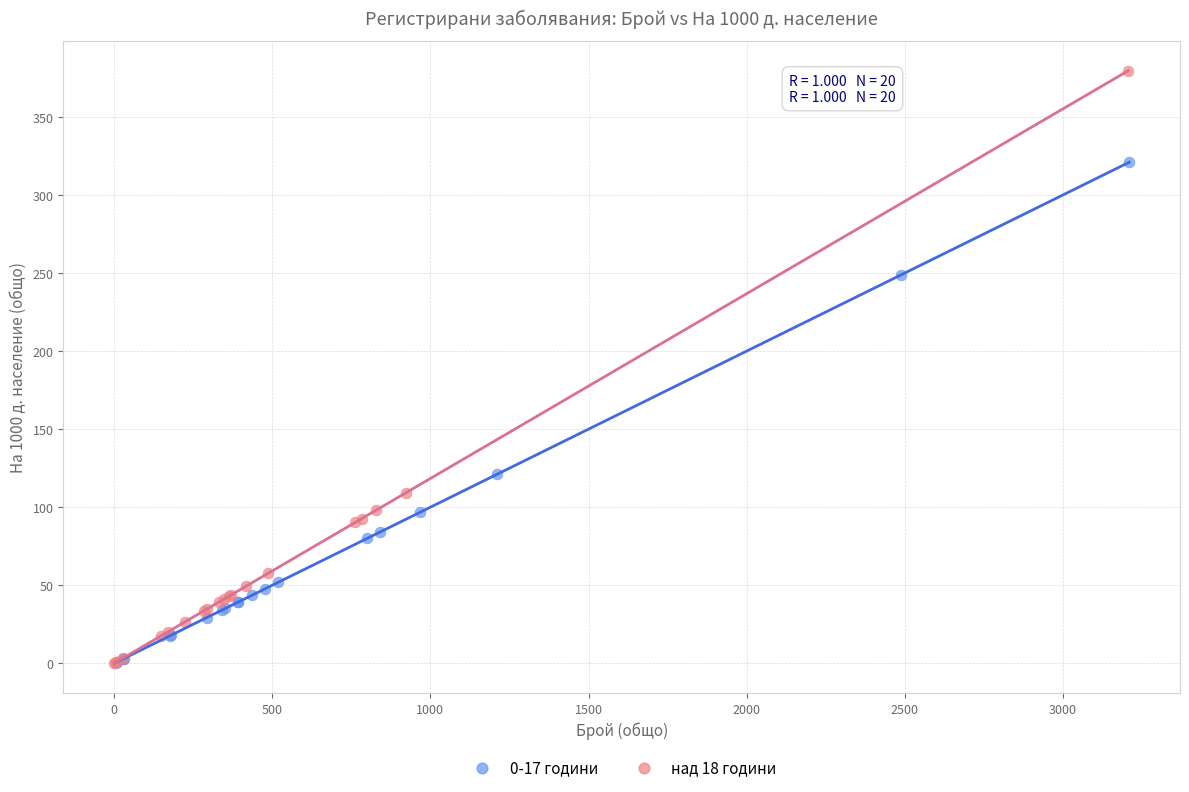

Which series has the widest spread of Y values?

над 18 години